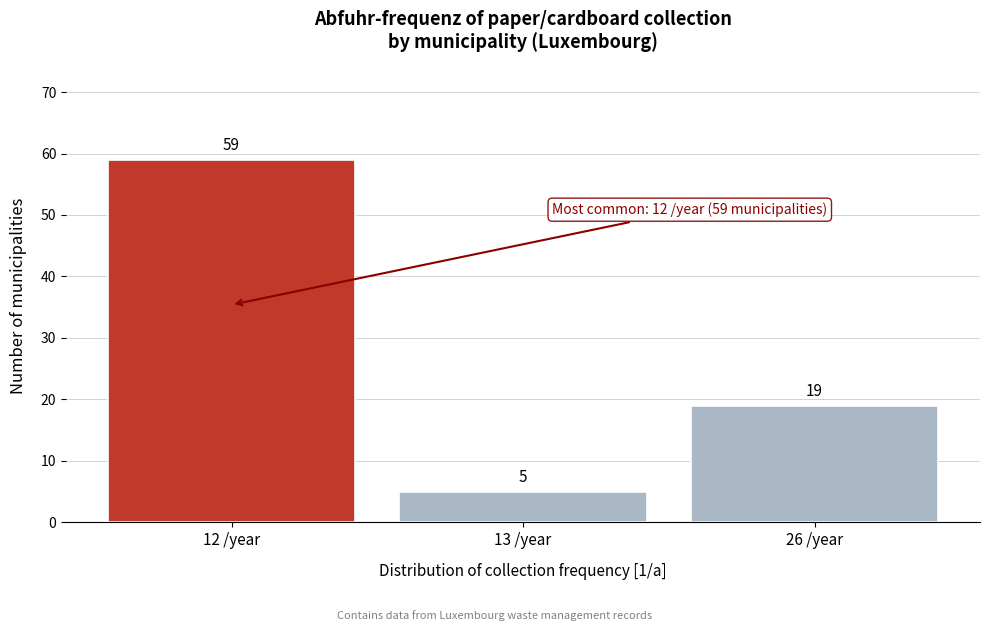

Reading left to right, what are all the values shown in this chart?

12 /year=59	13 /year=5	26 /year=19